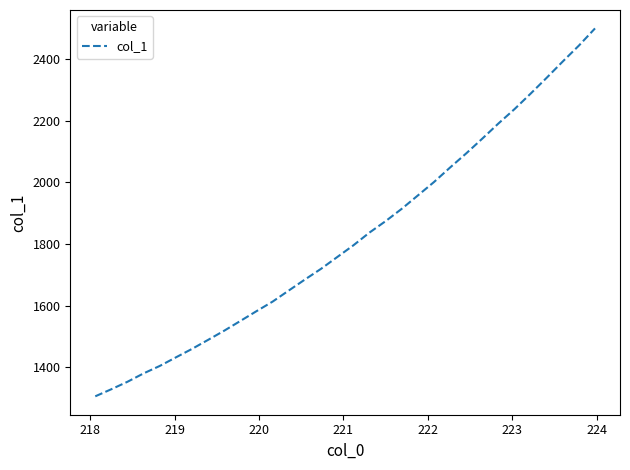

How many categories are shown in the chart?

32